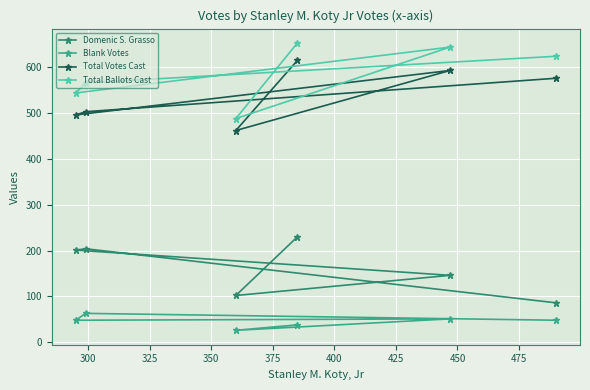

What is the average value of the Domenic S. Grasso series?

162